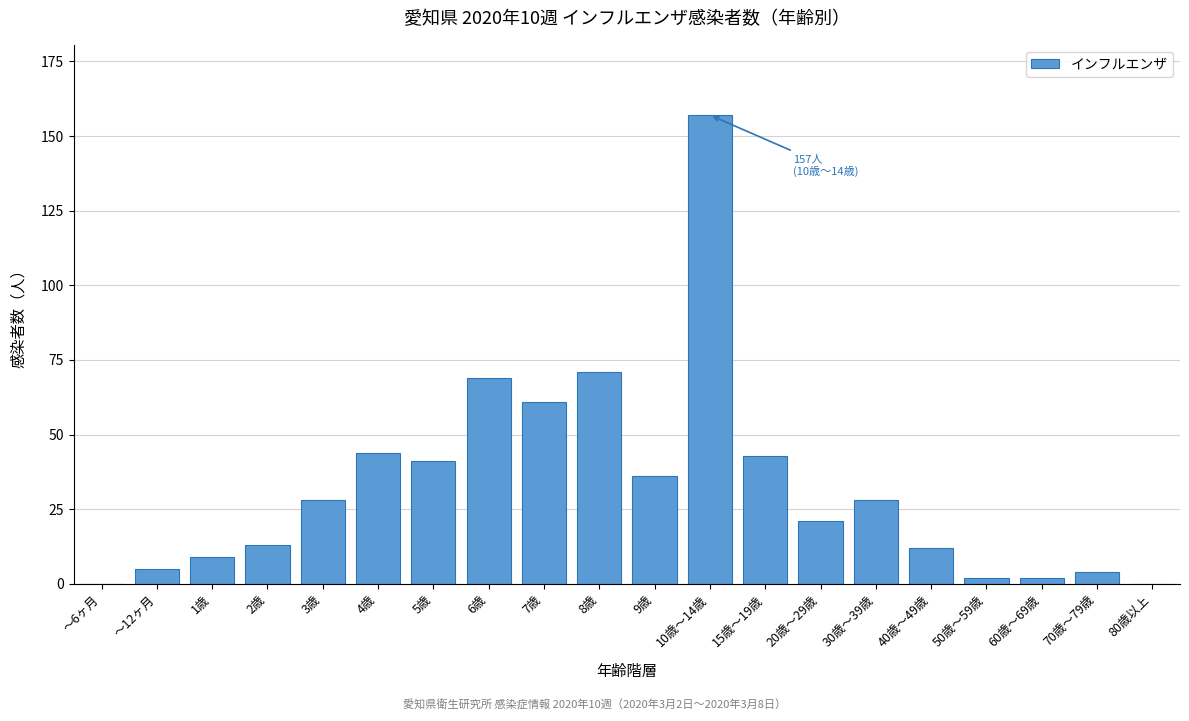

Reading right to left, list all the values displayed in this chart.

80歳以上=0	70歳～79歳=4	60歳～69歳=2	50歳～59歳=2	40歳～49歳=12	30歳～39歳=28	20歳～29歳=21	15歳～19歳=43	10歳～14歳=157	9歳=36	8歳=71	7歳=61	6歳=69	5歳=41	4歳=44	3歳=28	2歳=13	1歳=9	～12ヶ月=5	～6ヶ月=0